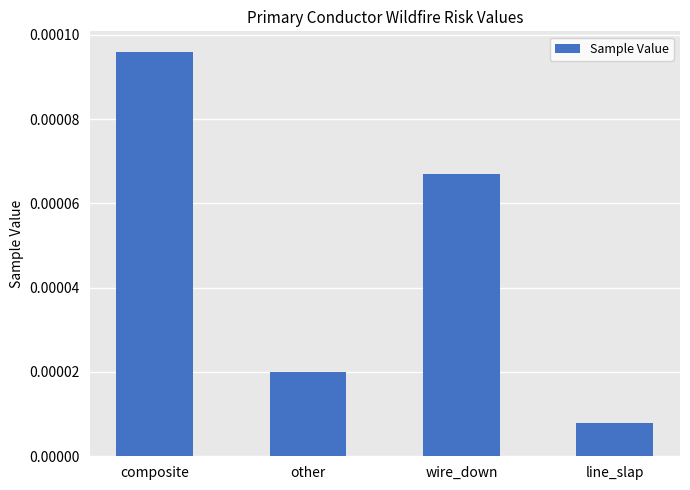

Which has a higher value, line_slap or other?

other